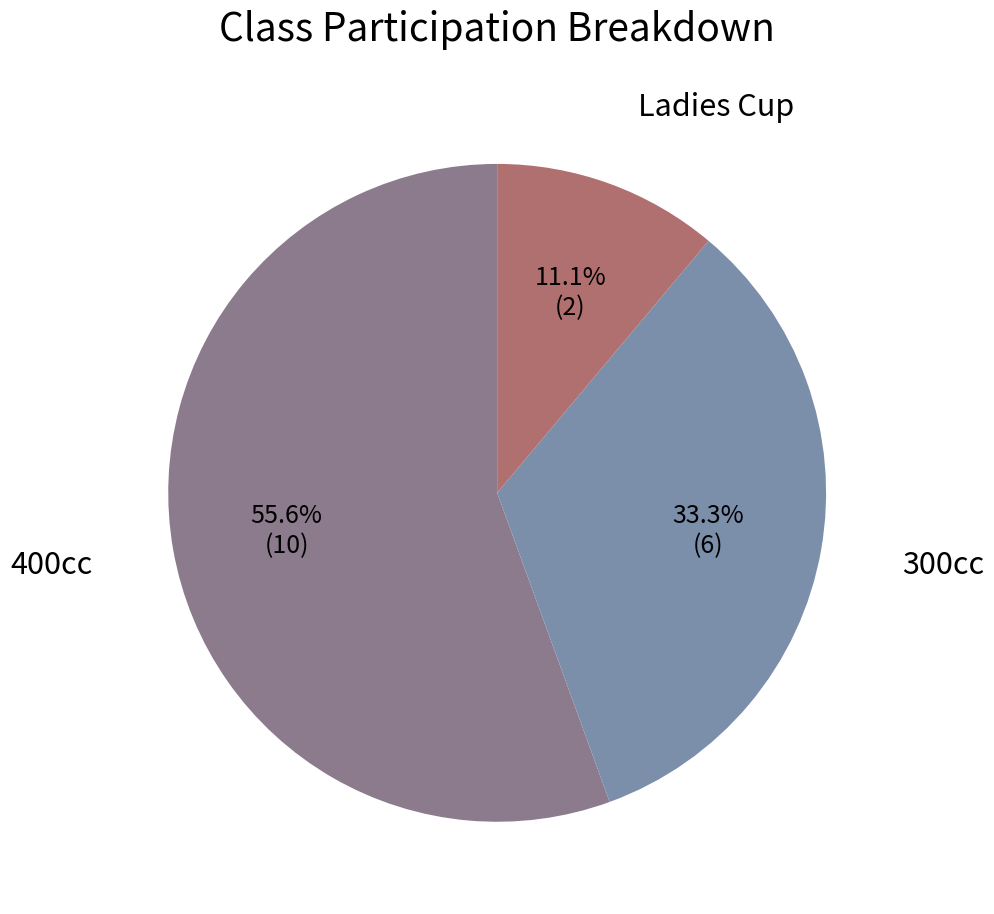

How many segments does this pie chart have?

3